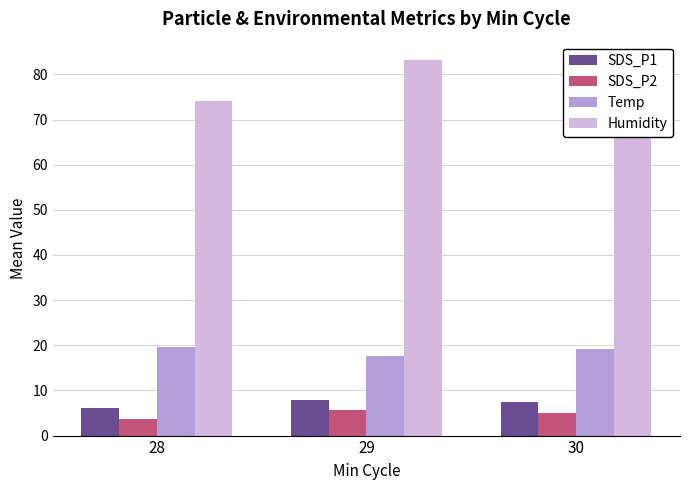

How many bars are there in each group?

4